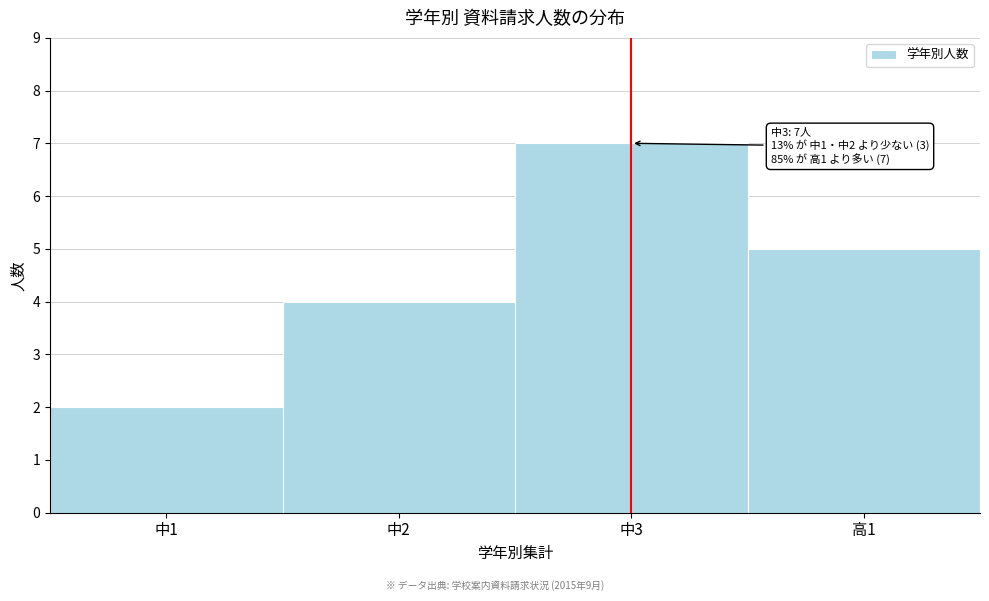

Reading left to right, transcribe all the data shown in this chart.

中1=2	中2=4	中3=7	高1=5